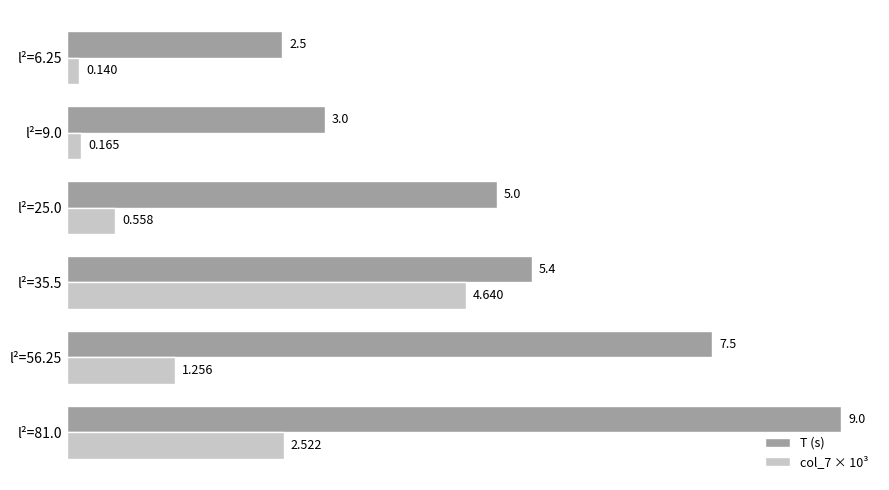

Which series has the widest spread of values?

T (s)